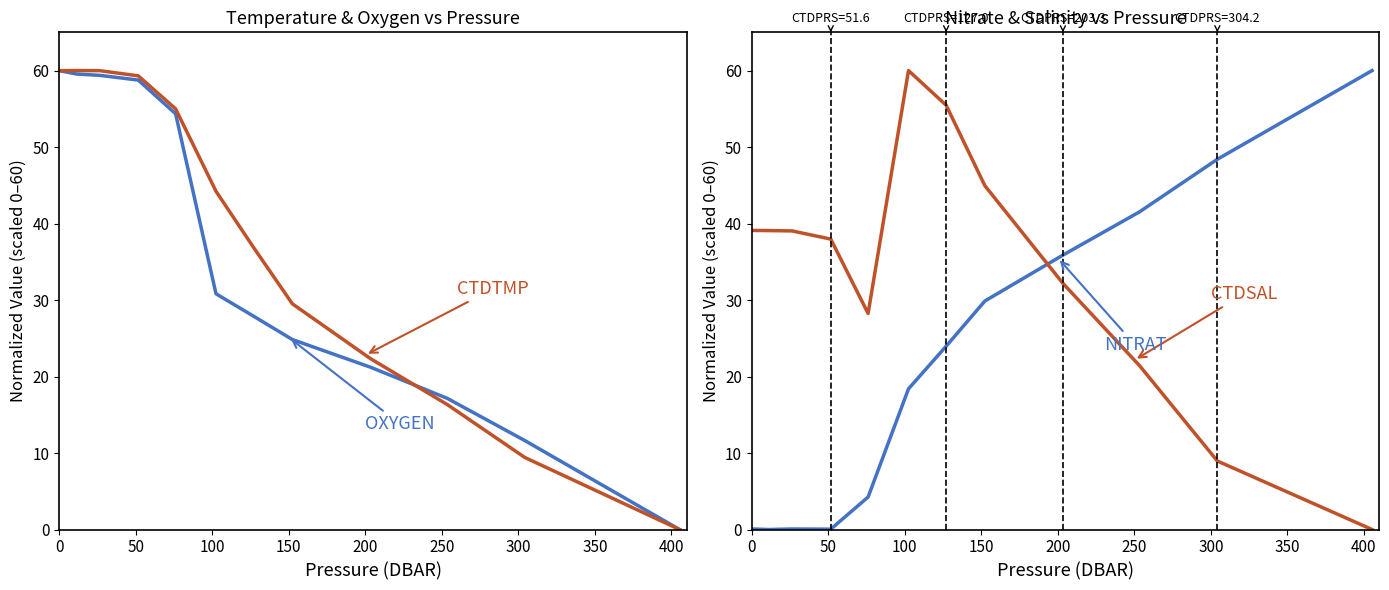

What are all the series names shown in the legend?

OXYGEN, CTDTMP, NITRAT, CTDSAL